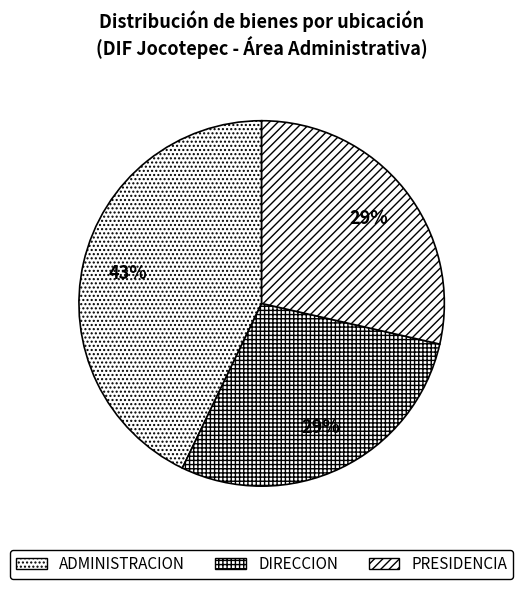

Is the sum of PRESIDENCIA and ADMINISTRACION greater than half?

Yes